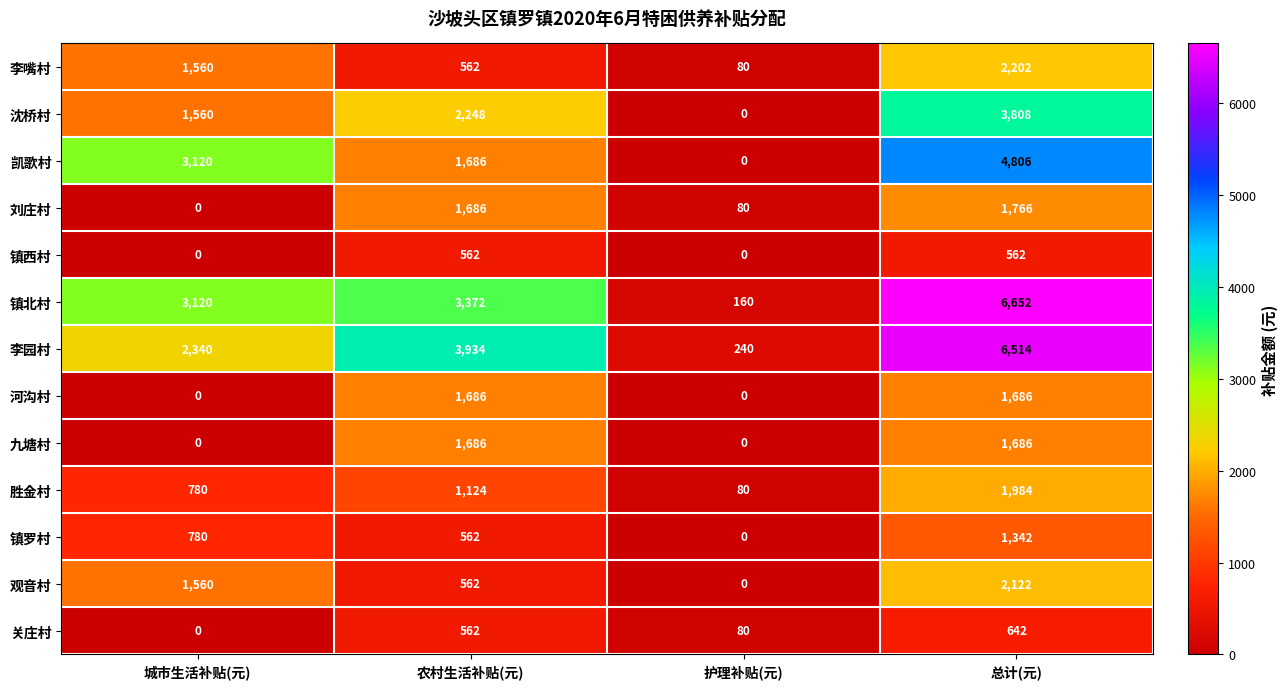

At which label does 镇北村 reach its minimum?

护理补贴(元)